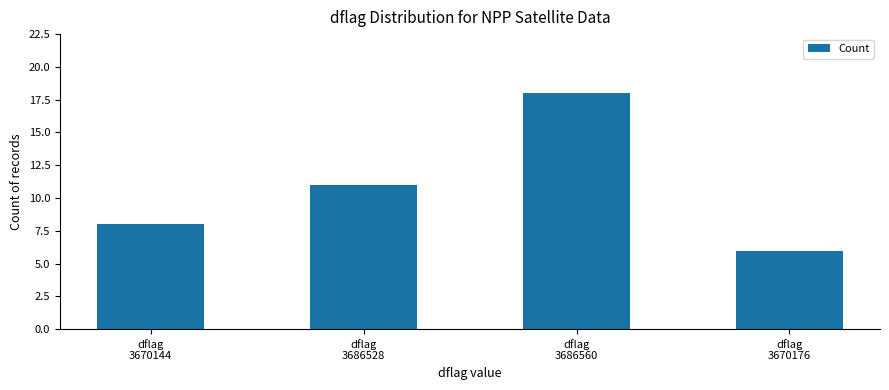

True or false: the data shows 6 at dflag
3670176.

True